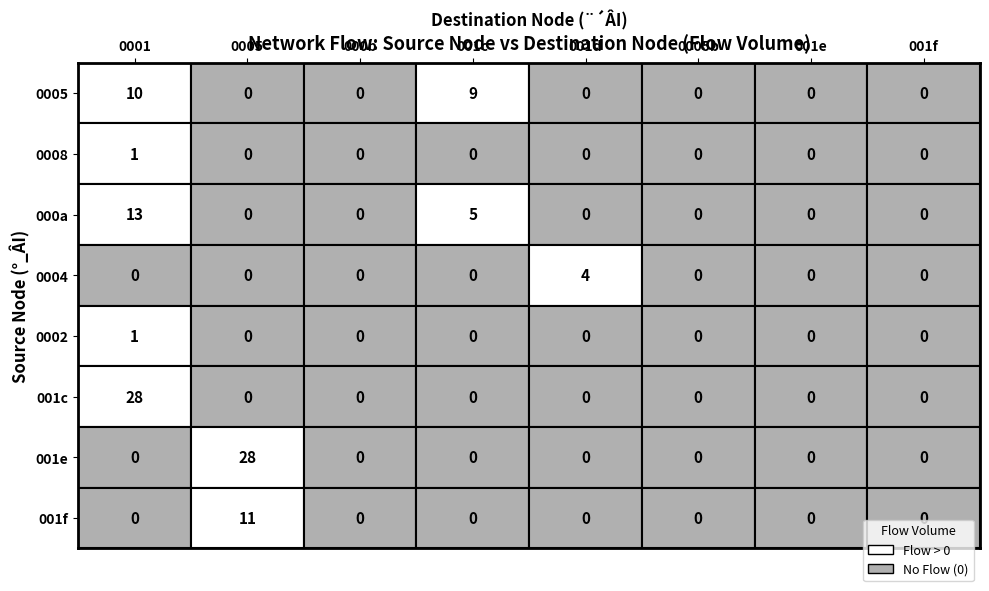

Which series has the largest total across all categories?

001c